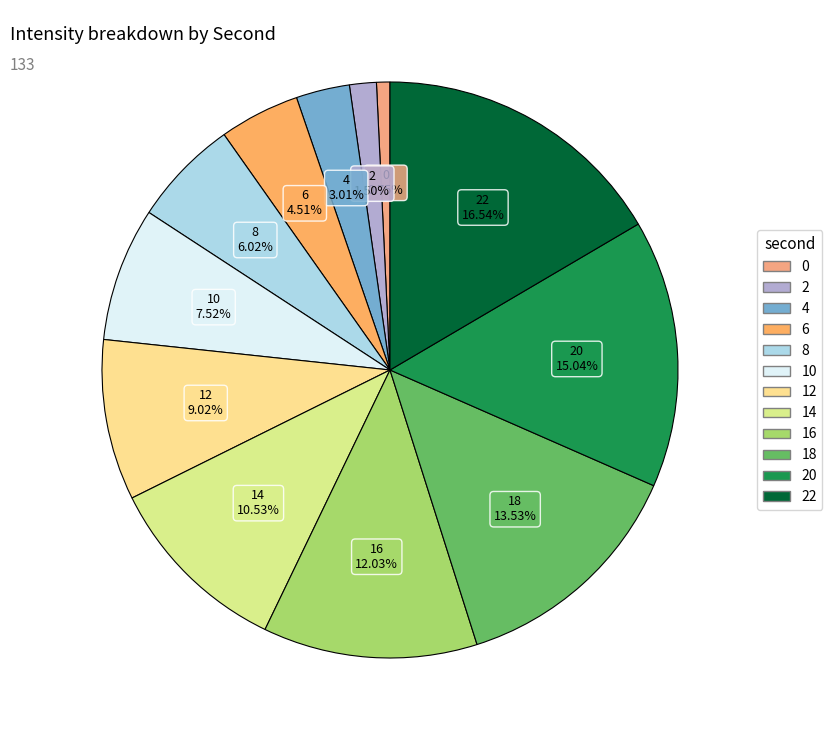

Count the number of slices in the pie.

12